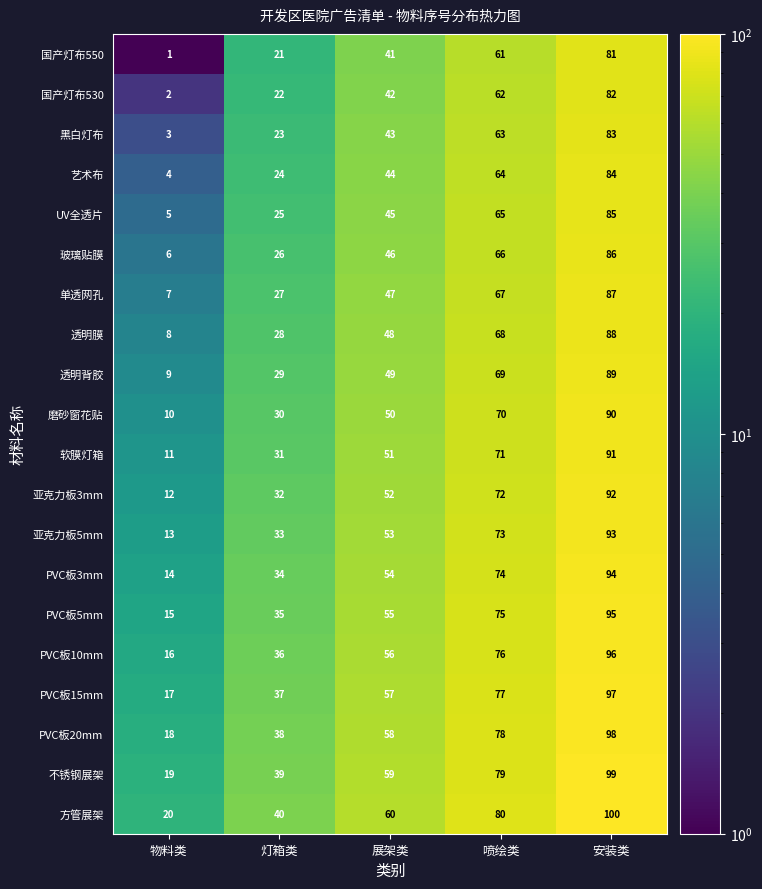

At which category does the chart reach its peak across all series?

安装类